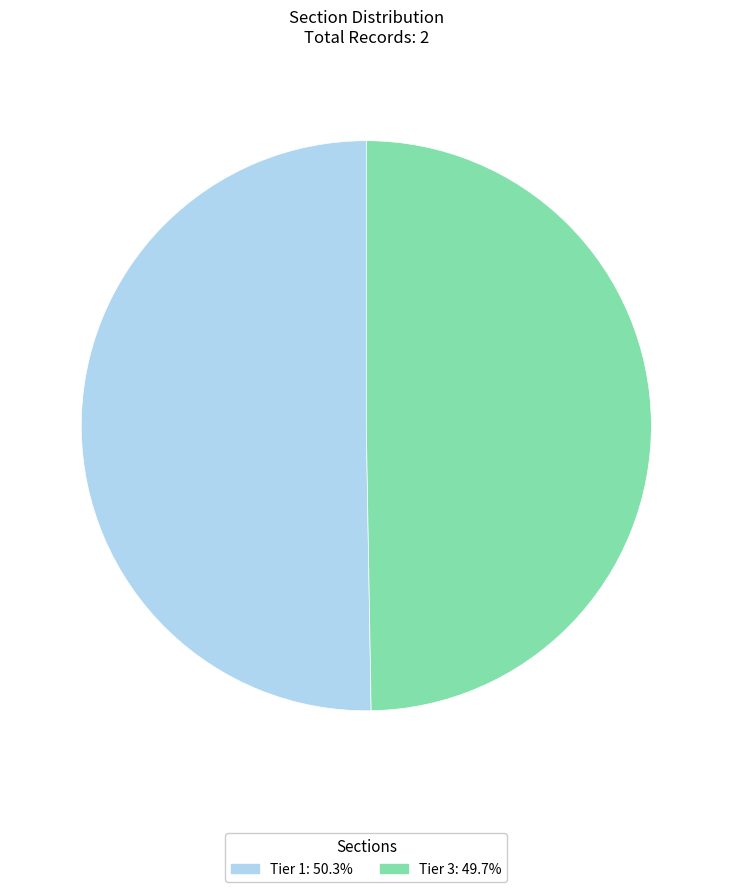

Is there any slice that represents more than half of the pie?

Yes